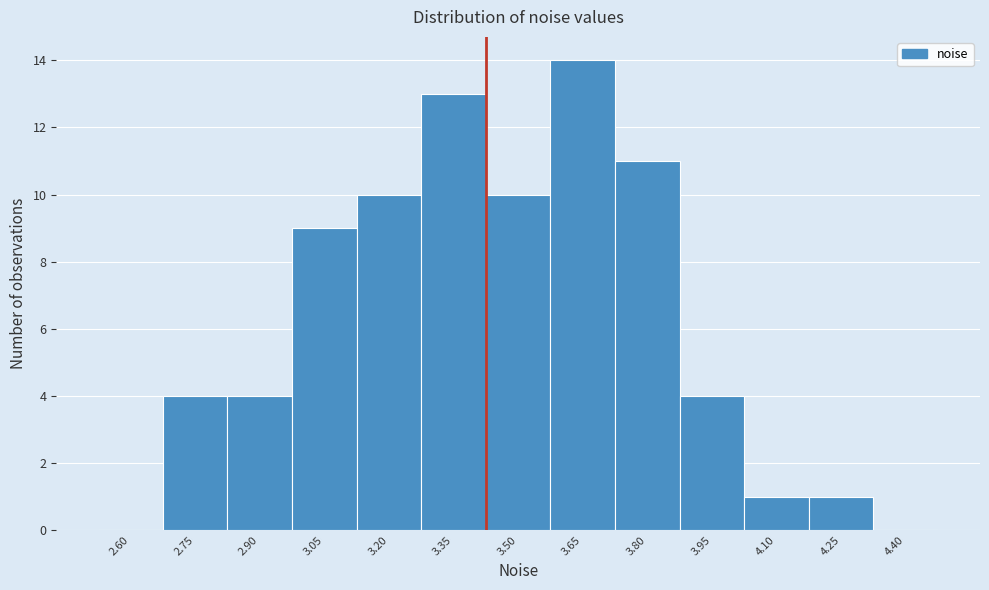

Reading right to left, what are all the values shown in this chart?

4.40=0	4.25=1	4.10=1	3.95=4	3.80=11	3.65=14	3.50=10	3.35=13	3.20=10	3.05=9	2.90=4	2.75=4	2.60=0